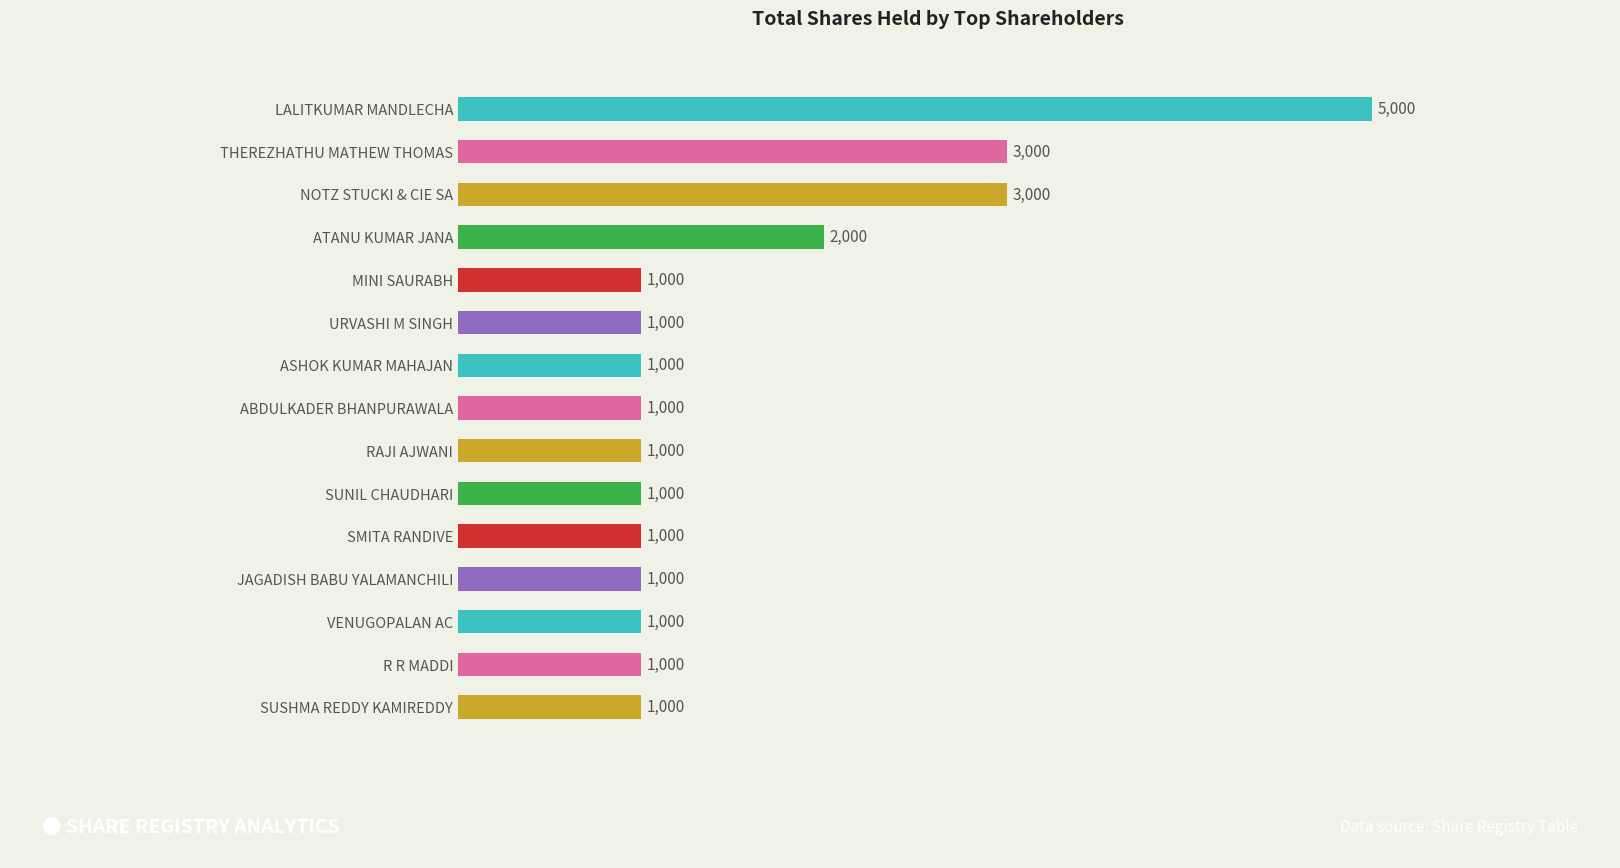

What is the greatest value displayed?

5000